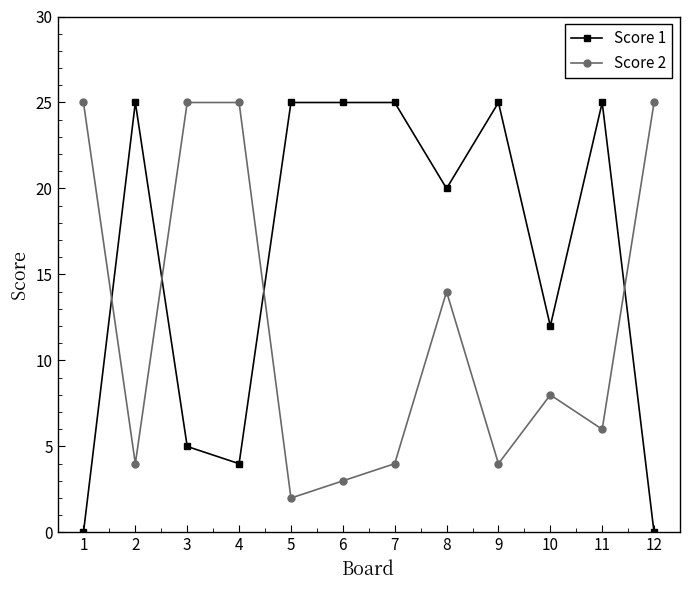

Count the number of data series in this chart.

2